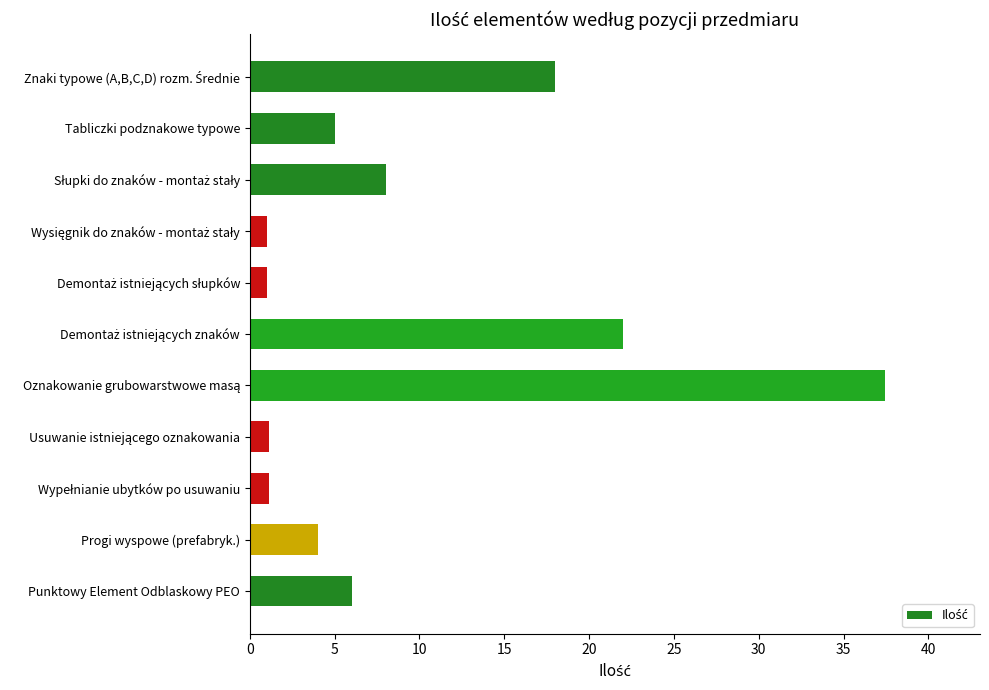

What is the difference between the maximum and minimum values?

36.4